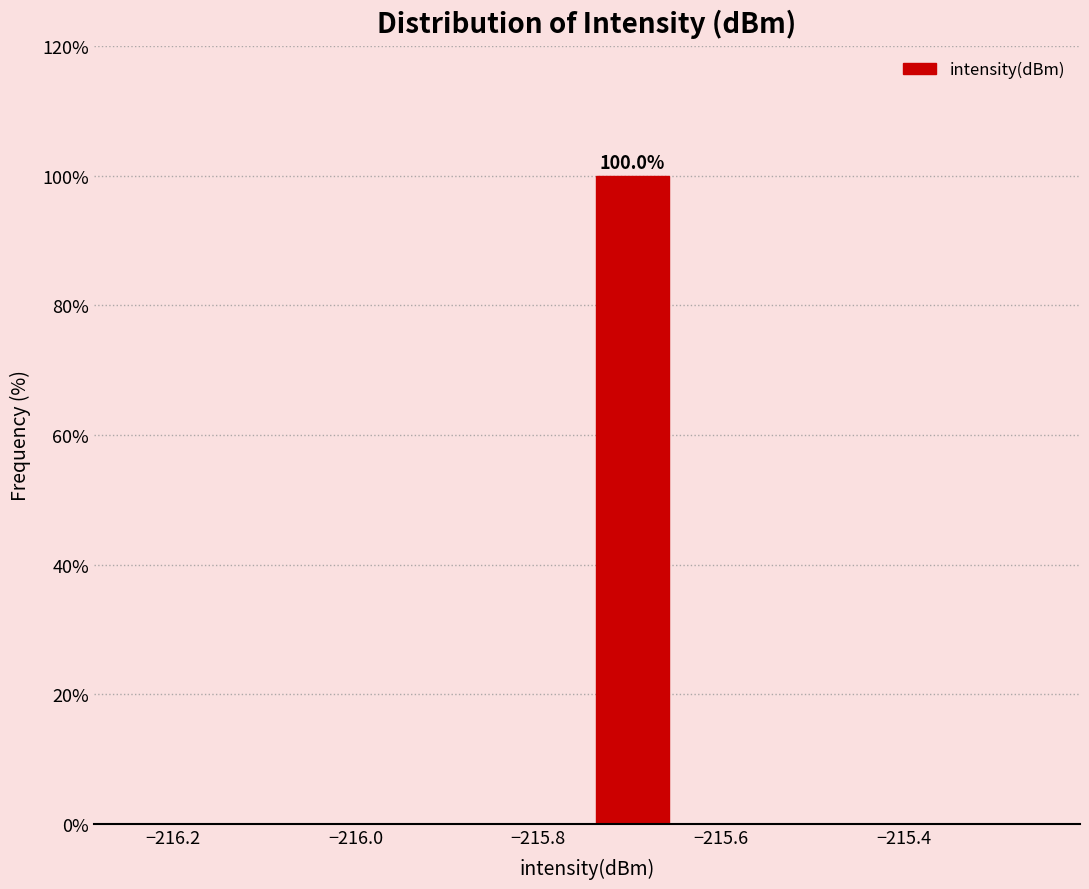

Over which range of the x-axis is the bar tallest?

-215.74 to -215.64